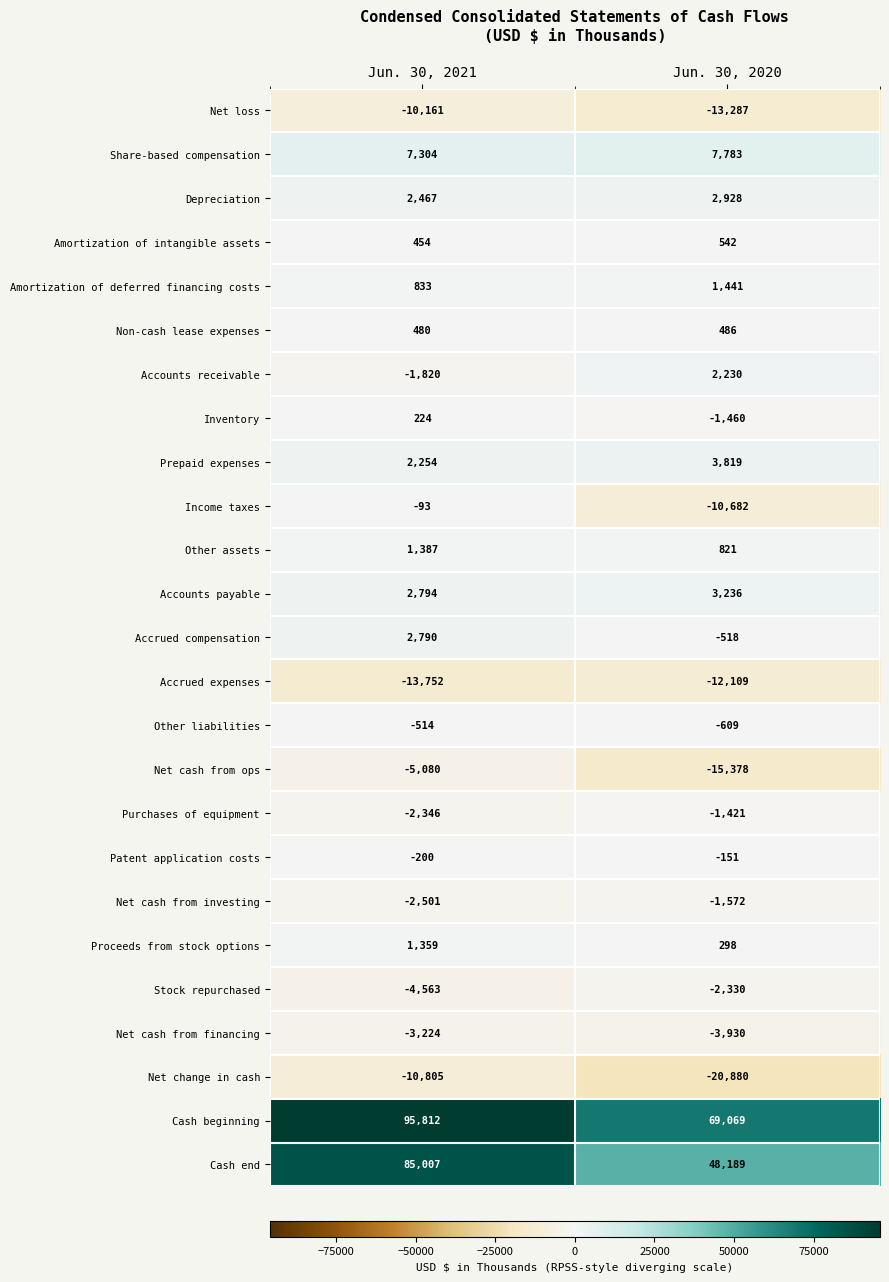

What is the average value of the Inventory series?

-618